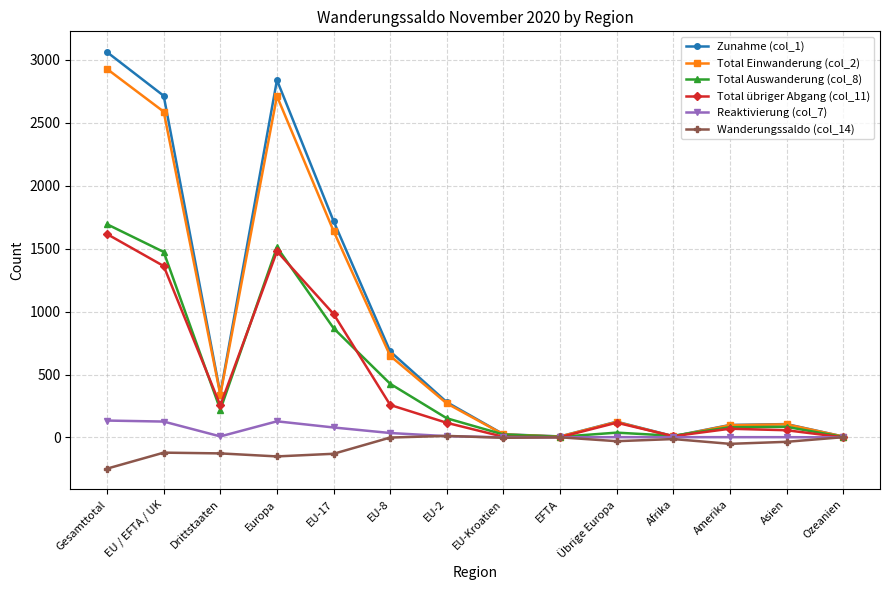

Which series has the largest range (max minus min)?

Zunahme (col_1)